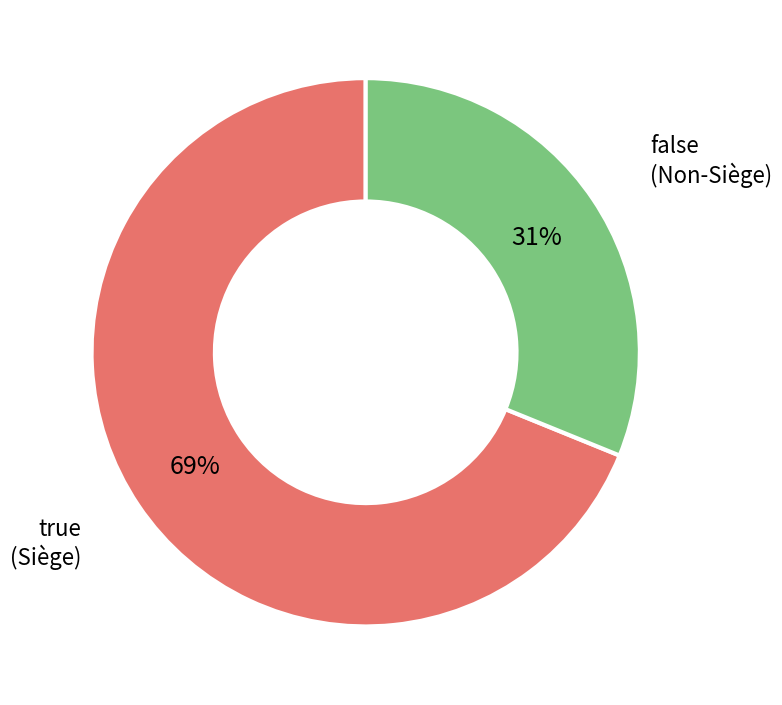

To the nearest percent, what is the difference between the largest and smallest slice percentages?

38%